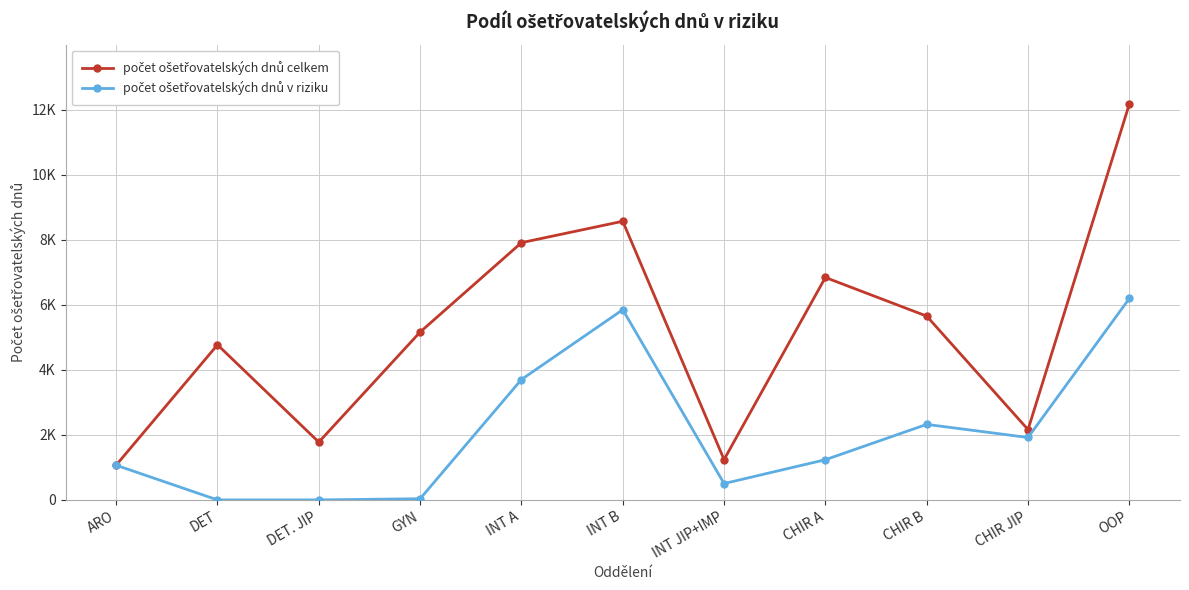

Which has a higher value, OOP or CHIR A?

OOP